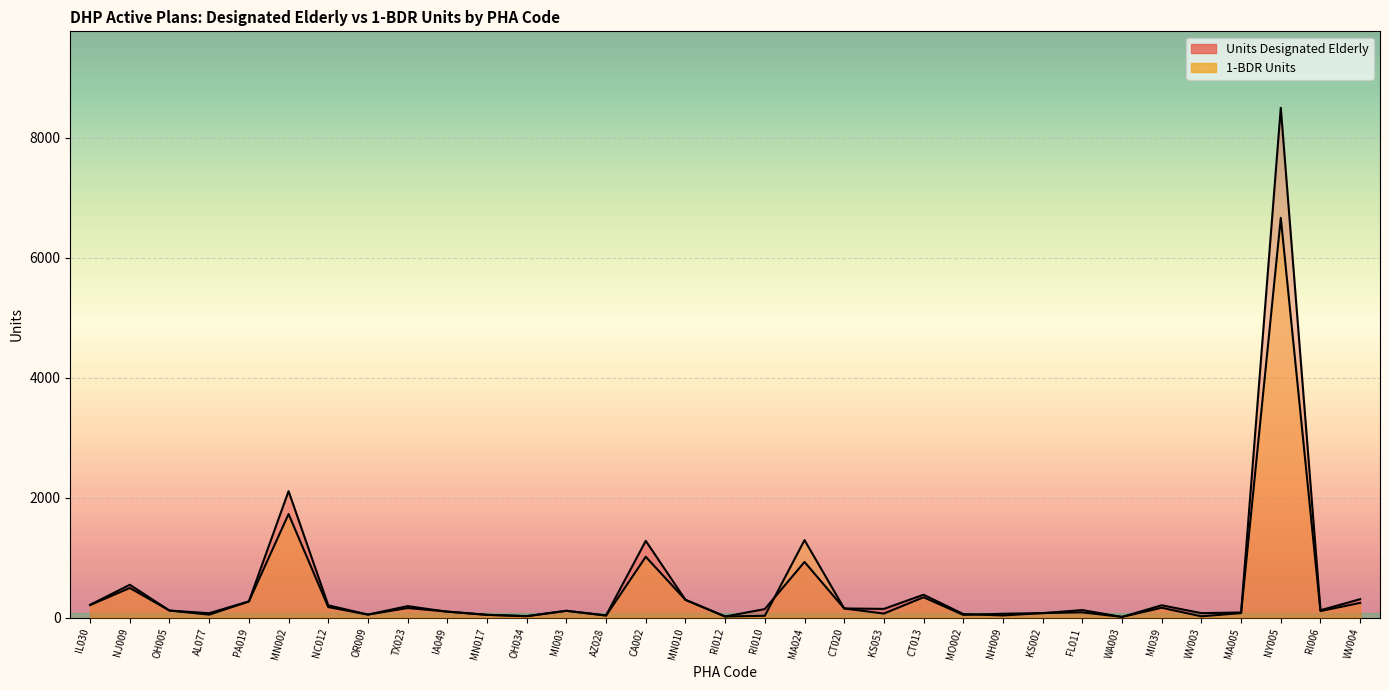

At which category does Units Designated Elderly reach its first local valley?

AL077